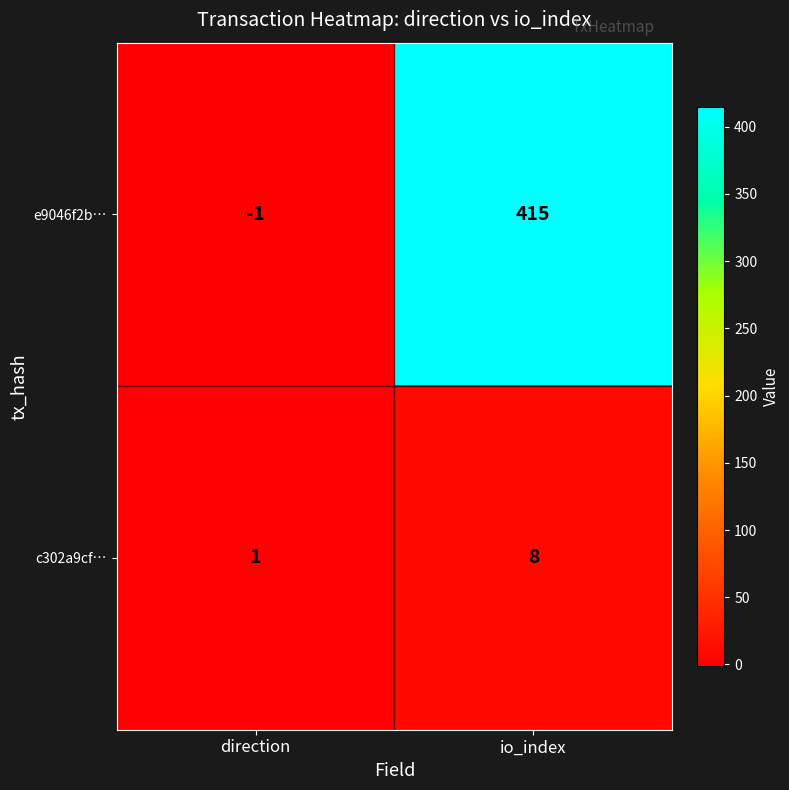

Is it true that c302a9cf… equals 4 at io_index?

False